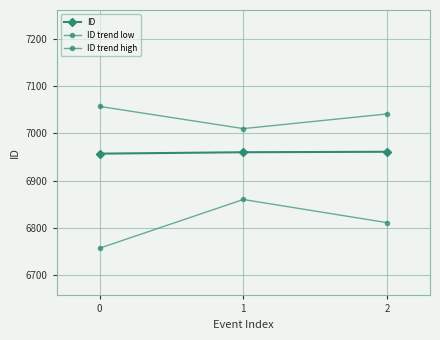

How many lines are shown in the chart?

3